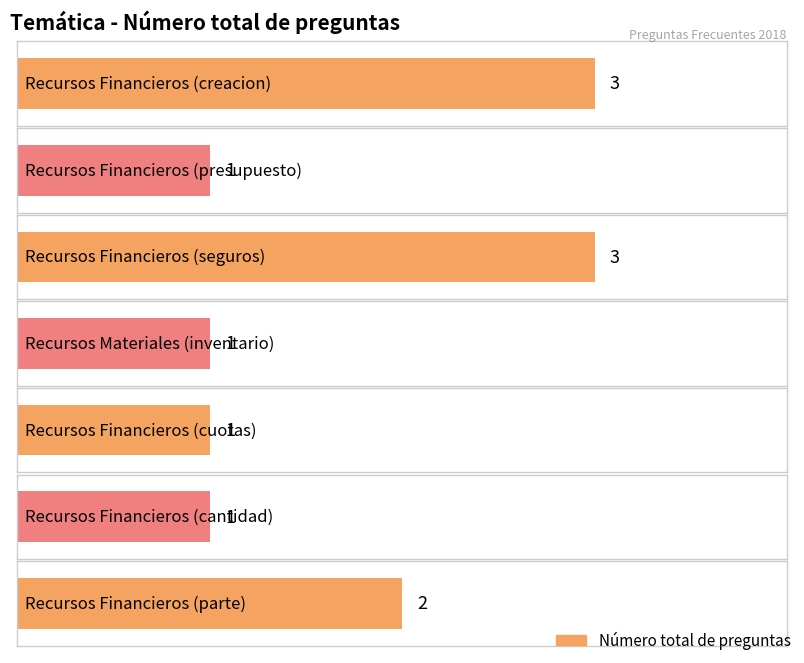

List the labels in order of value, largest first.

Recursos Financieros (creacion), Recursos Financieros (seguros), Recursos Financieros (parte), Recursos Financieros (presupuesto), Recursos Materiales (inventario), Recursos Financieros (cuotas), Recursos Financieros (cantidad)